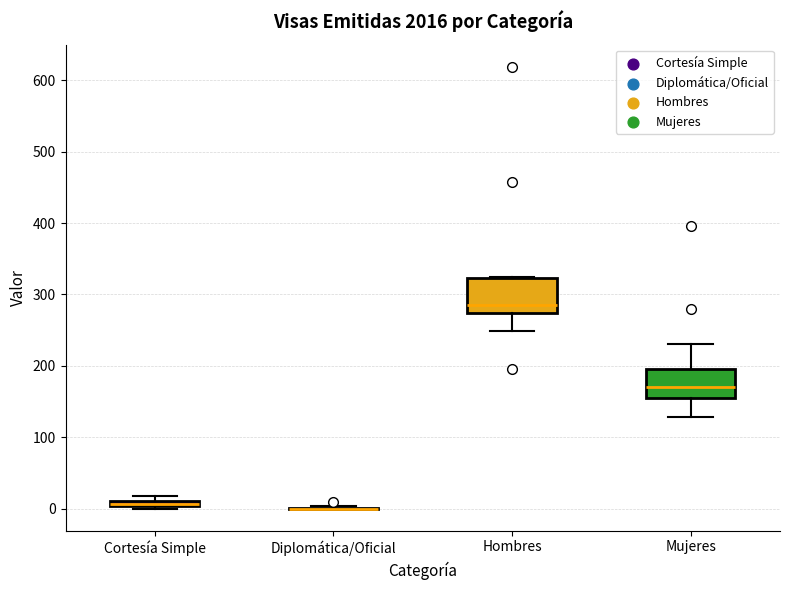

Where is the lower edge of the box for Cortesía Simple on the y-axis? The values are not printed on the chart, so give them approximately, as read against the axis.

0